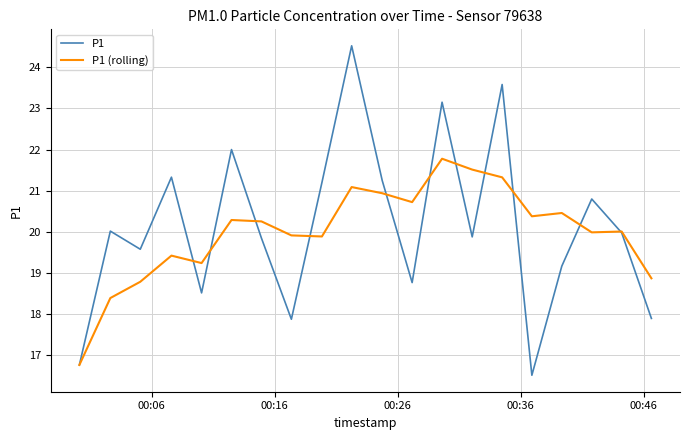

List the series in order of their peak value, lowest first.

P1 (rolling), P1